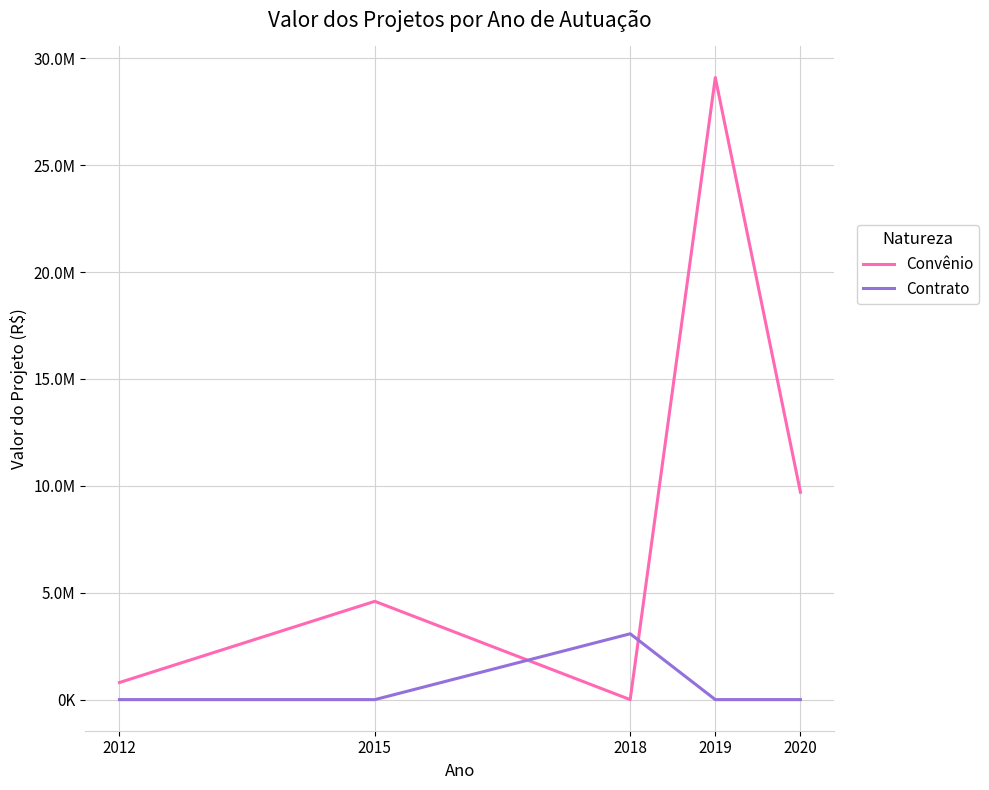

What is the average value of the Convênio series?

8840234.3